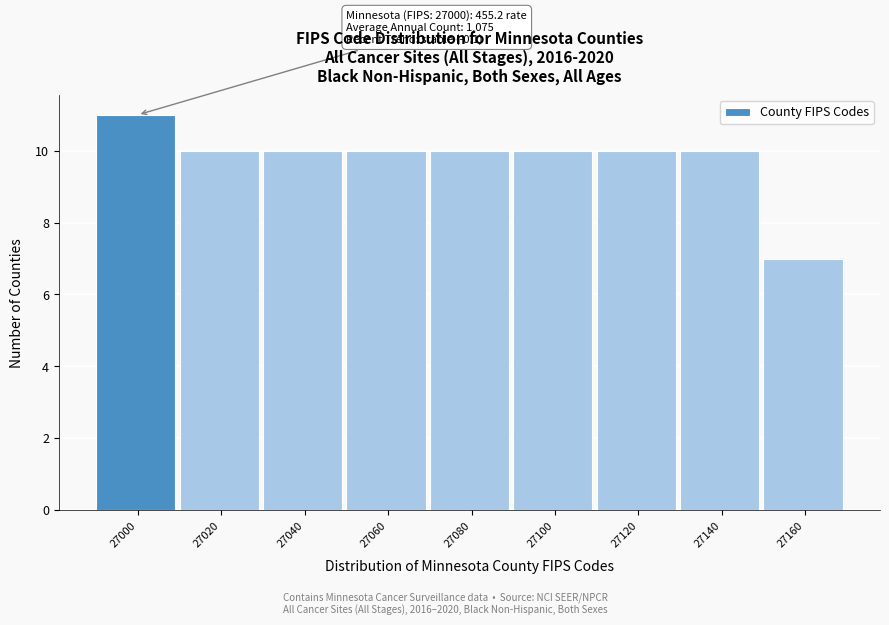

Reading right to left, list all the values displayed in this chart.

27160=7	27140=10	27120=10	27100=10	27080=10	27060=10	27040=10	27020=10	27000=11